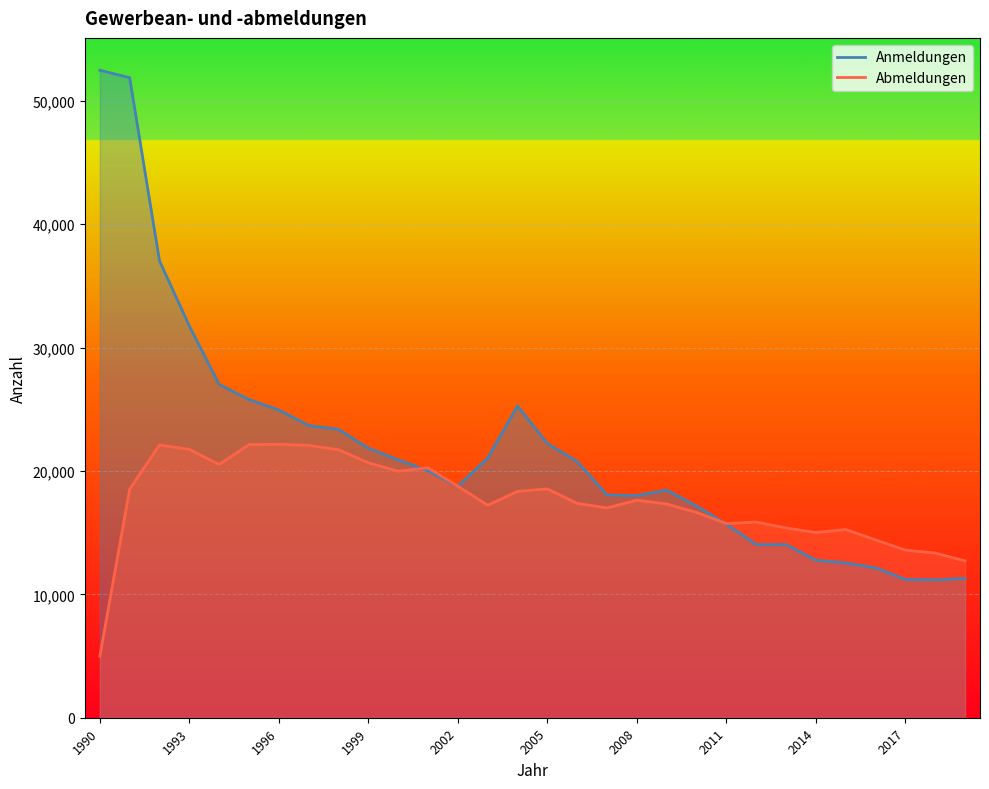

How many lines are shown in the chart?

2